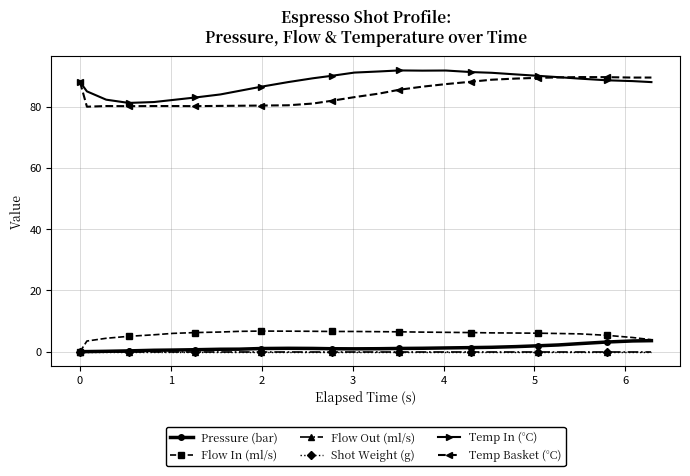

What is the sum of all Pressure (bar) values?

35.0